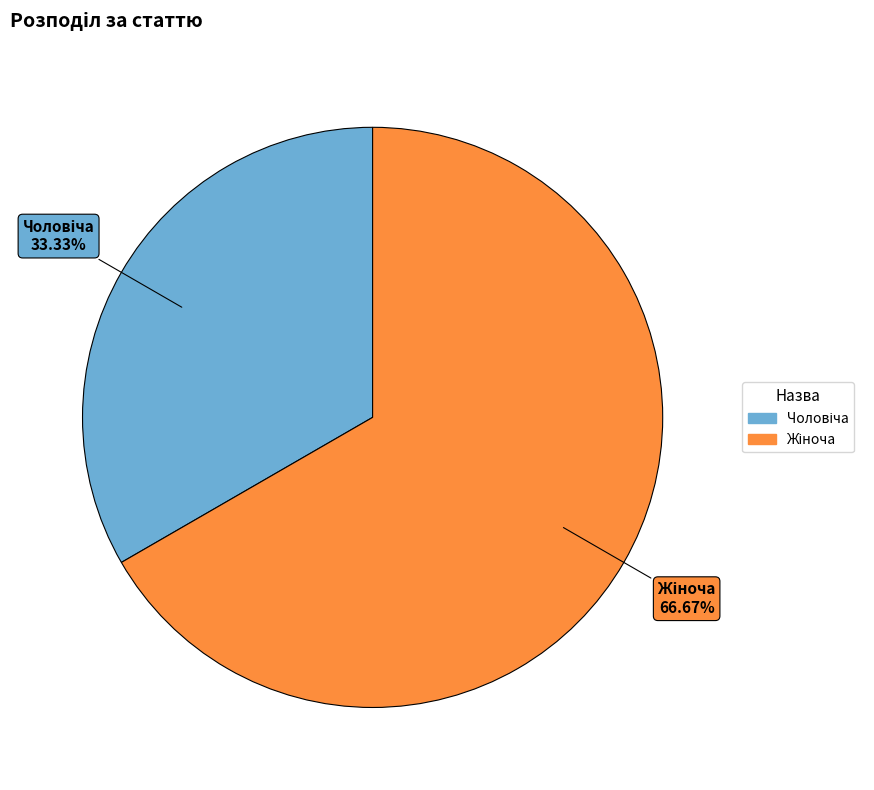

Does any single category account for the majority?

Yes